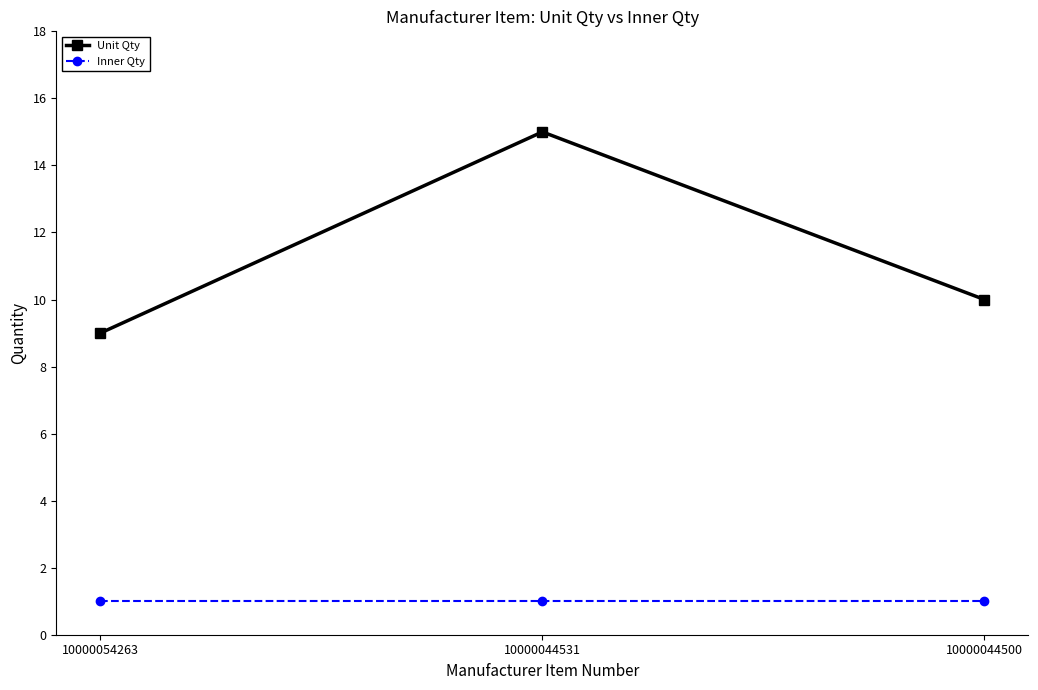

What is the smallest value displayed?

1